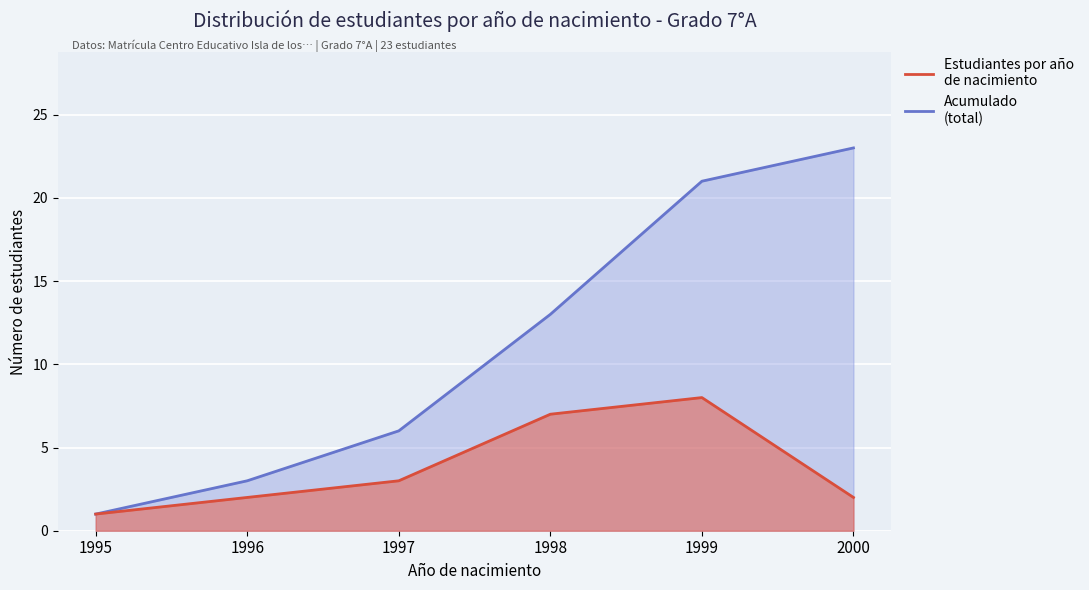

Which series has the widest spread of values?

Acumulado (total)